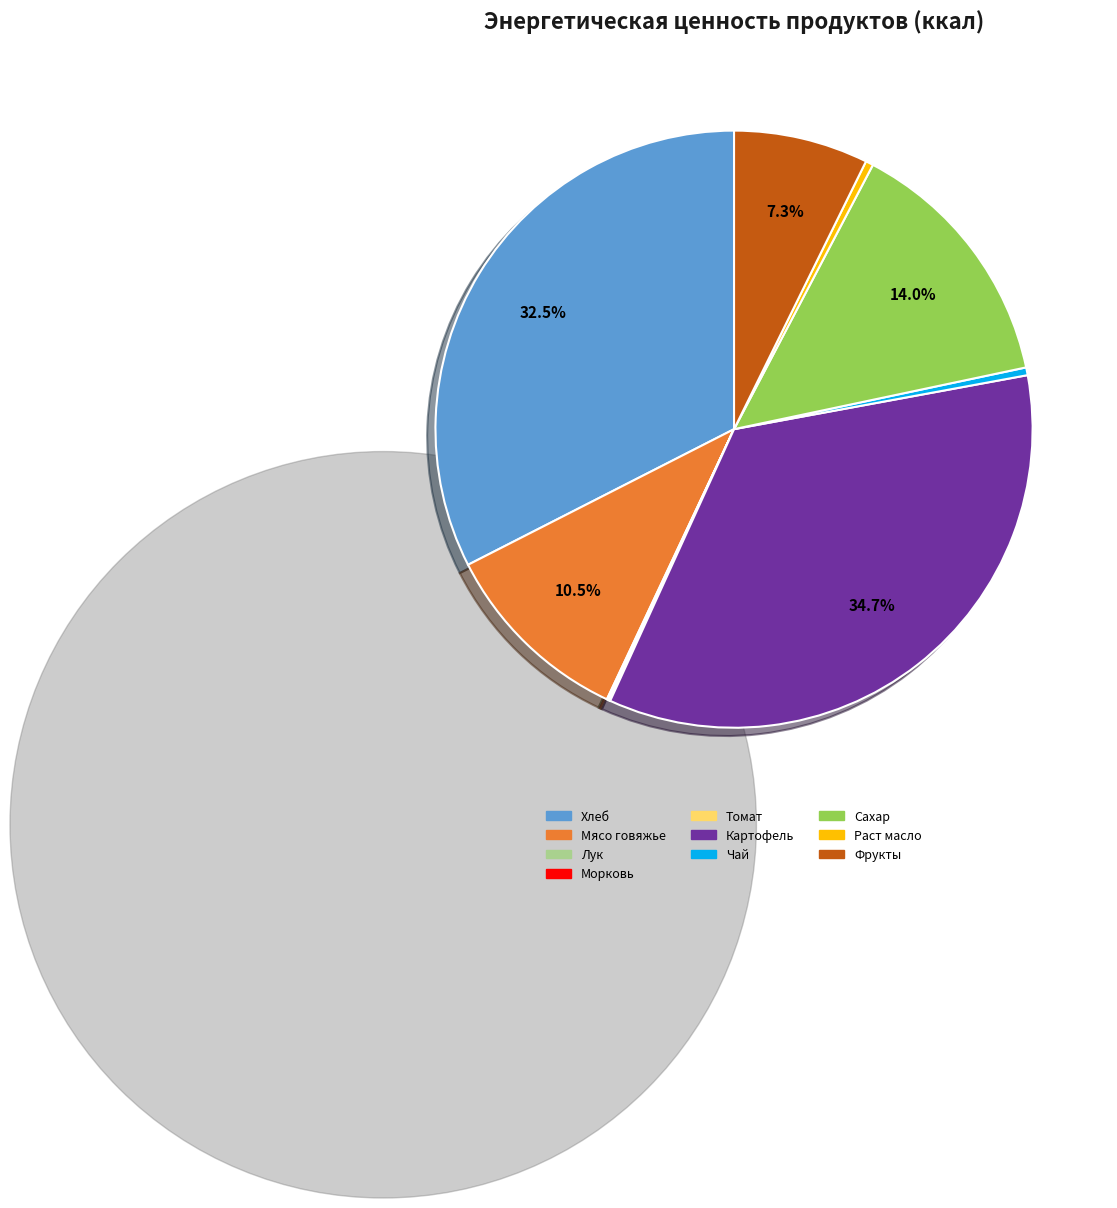

Does Мясо говяжье account for over 50% of the chart?

No